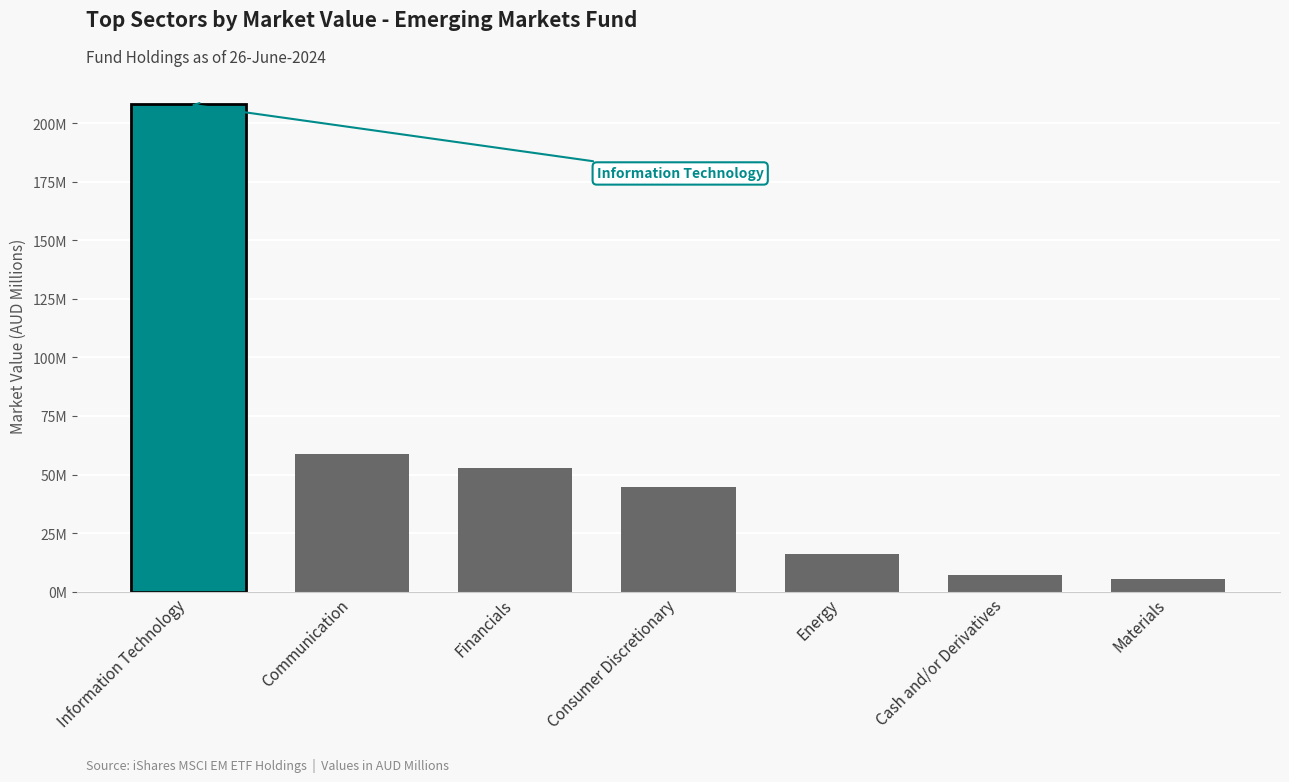

What is the value of the 5th bar from the left?

16.1